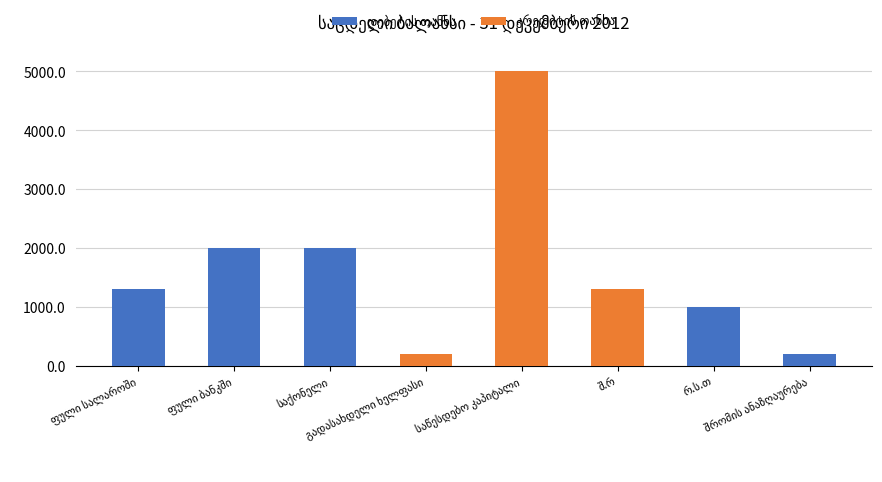

Are the bars horizontal?

No